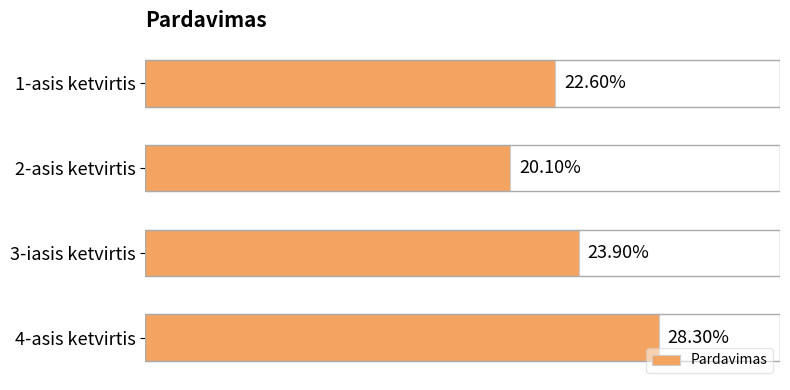

Does the chart contain any negative values?

No